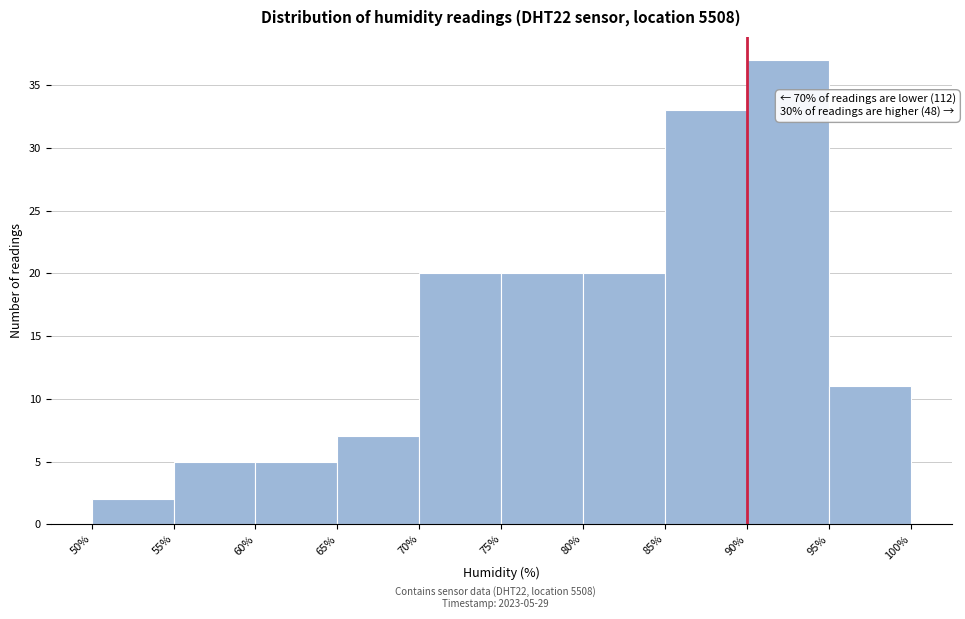

Which range on the x-axis has the tallest bar?

90% to 95%